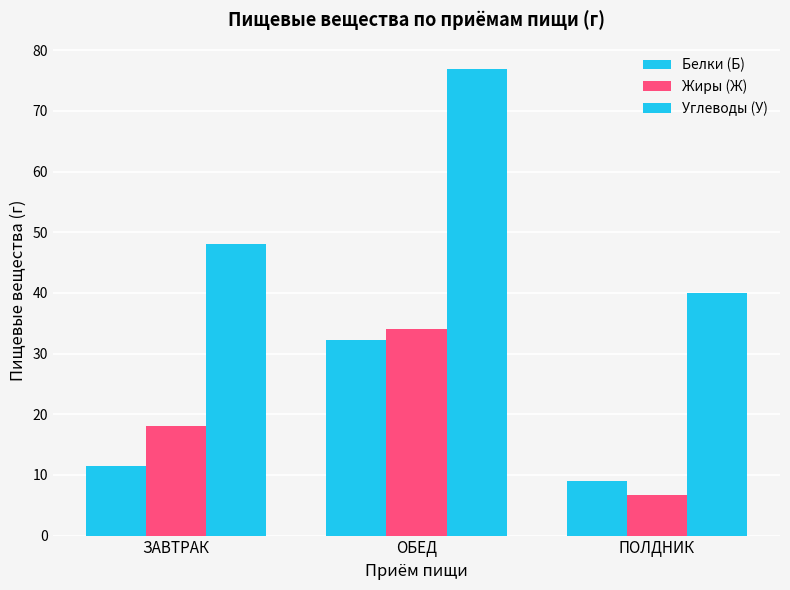

Which series has the largest total across all categories?

Углеводы (У)